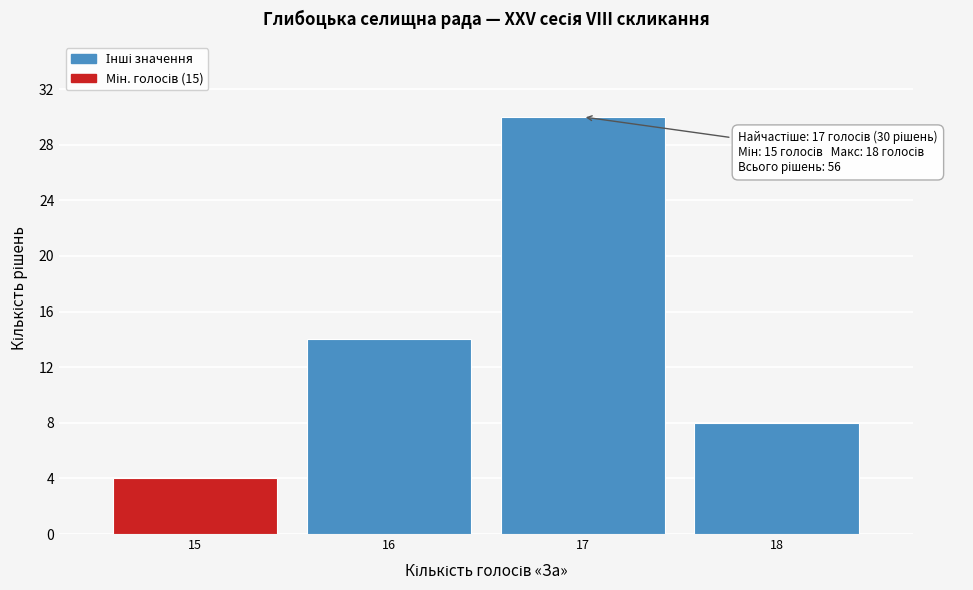

Reading right to left, extract all data points from this chart.

8	30	14	4